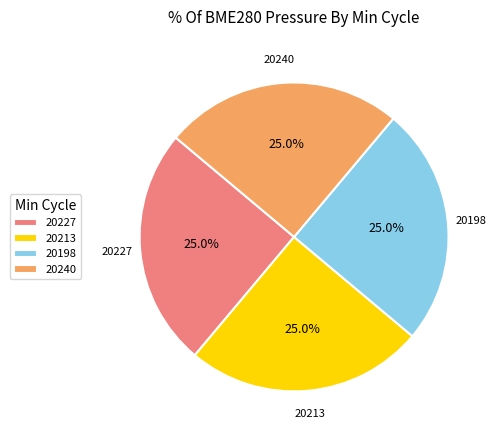

What is the ratio of the value at 20198 to the value at 20213?

1.0